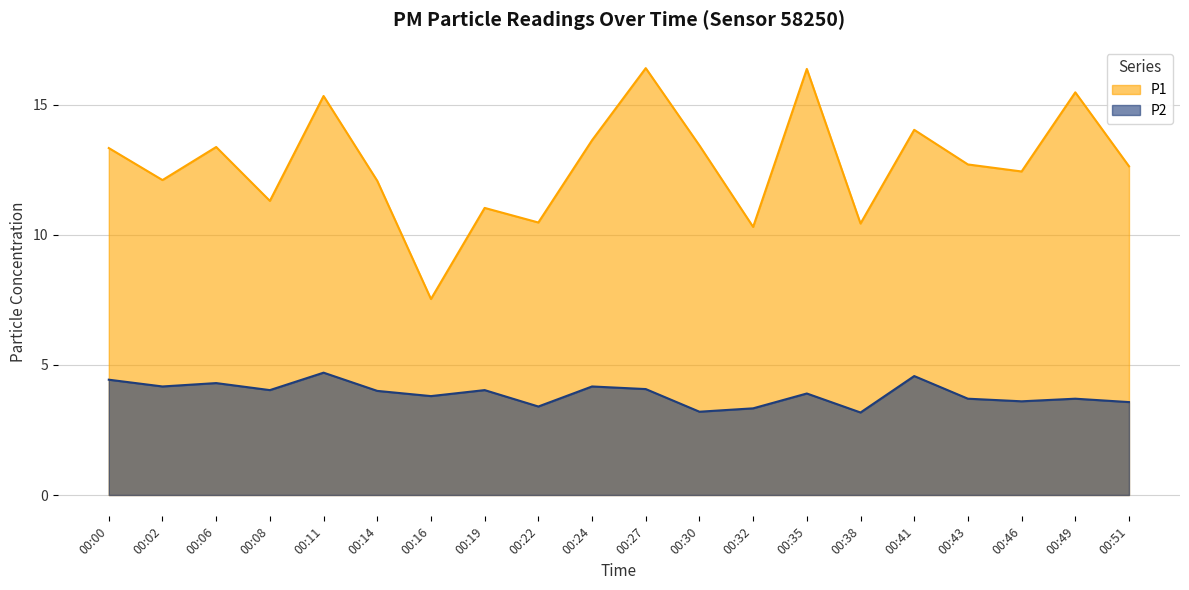

Where is the first local maximum for P1?

00:06